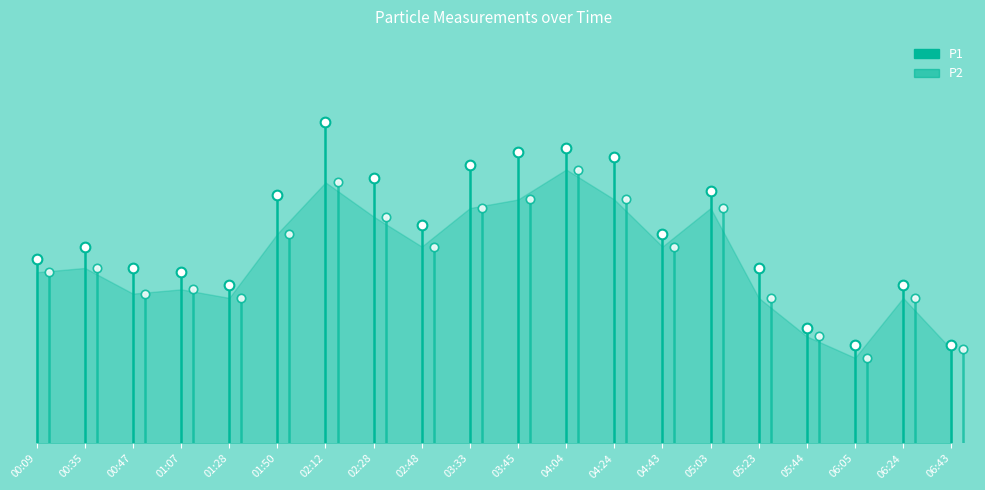

What are all the series names shown in the legend?

P1, P2